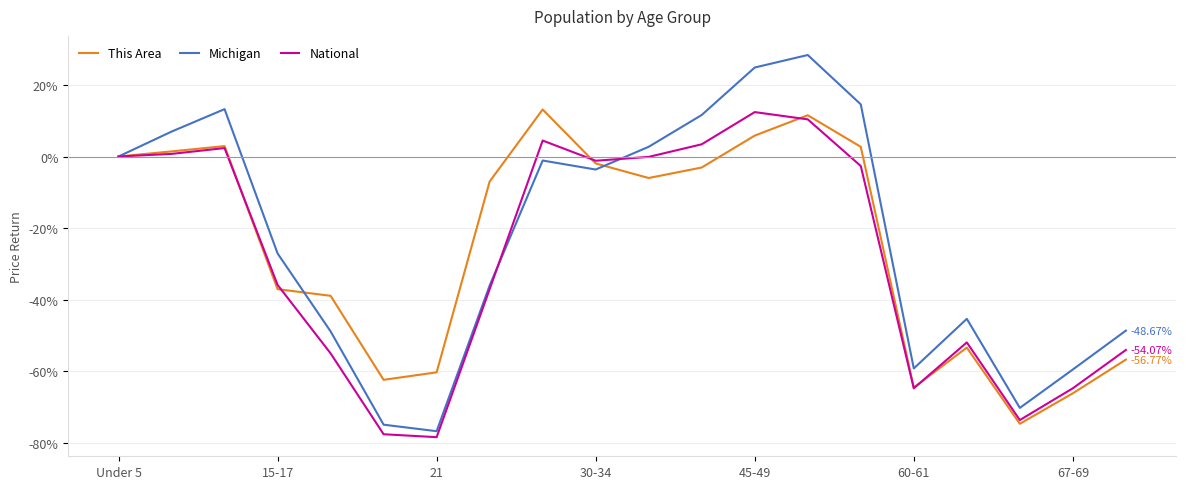

Which series has the largest range (max minus min)?

Michigan